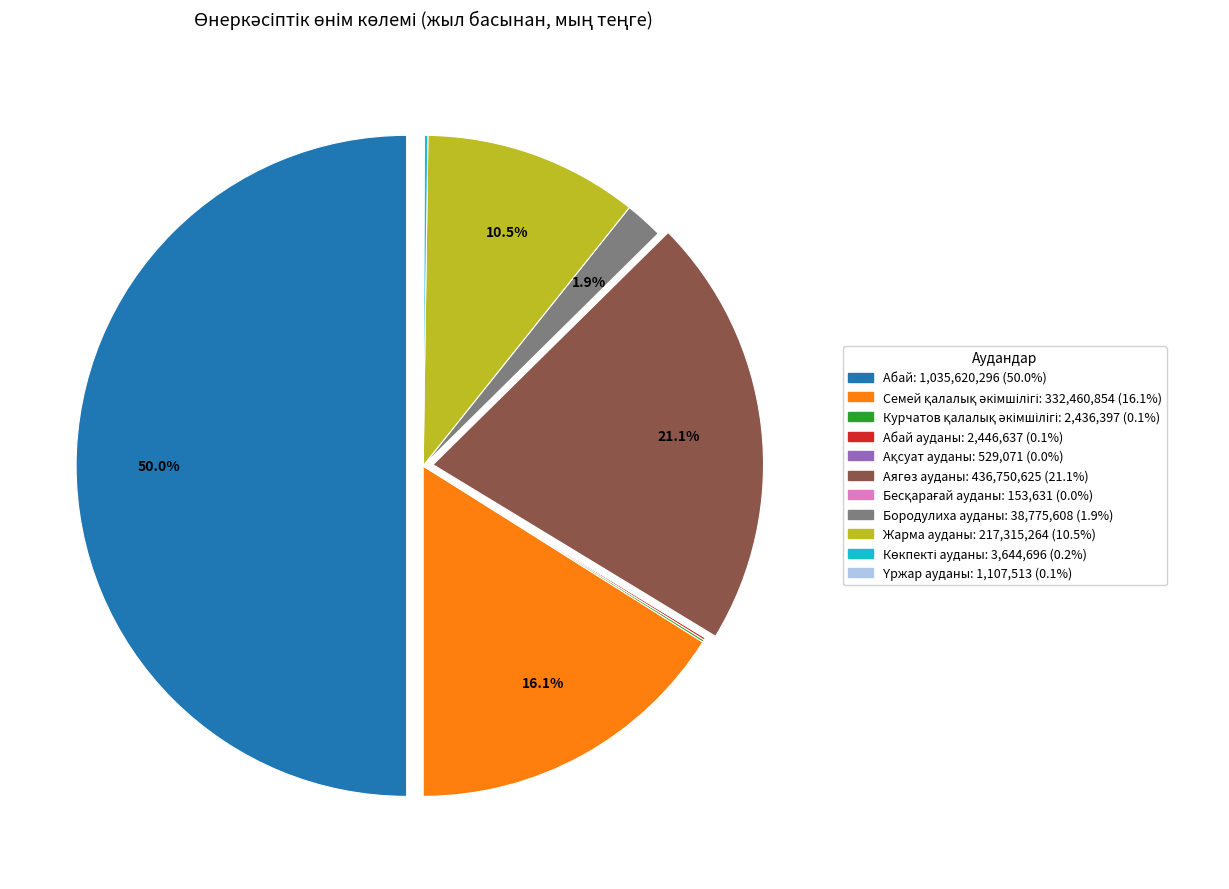

Count the number of slices in the pie.

11